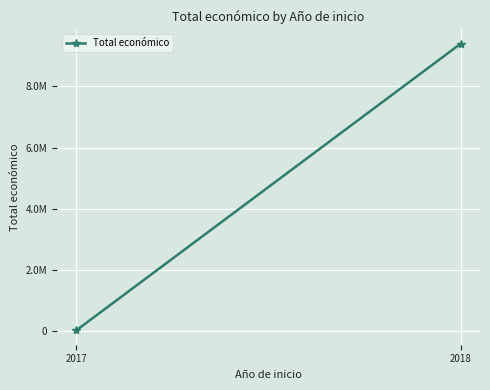

Rank the categories by value from lowest to highest.

2017, 2018